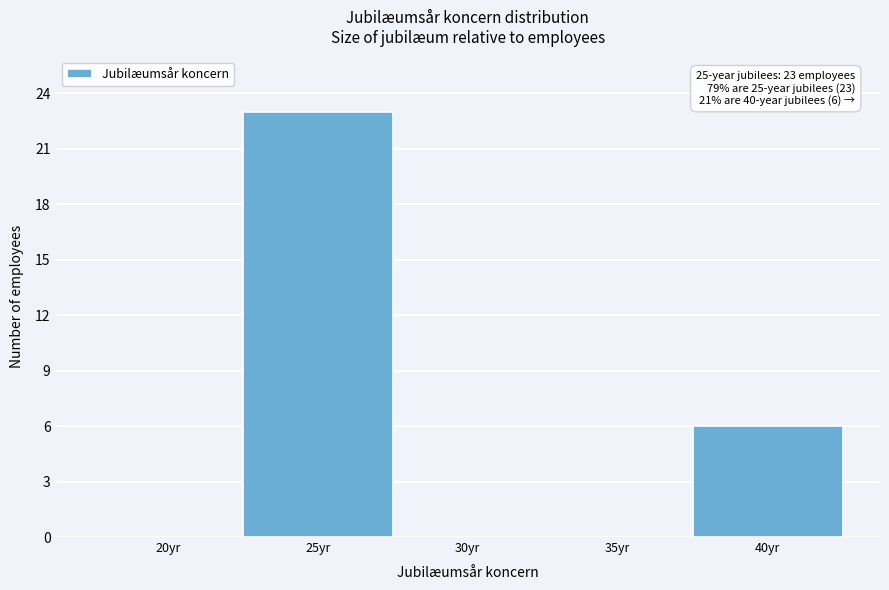

Reading left to right, transcribe all the data shown in this chart.

20yr=0	25yr=23	30yr=0	35yr=0	40yr=6